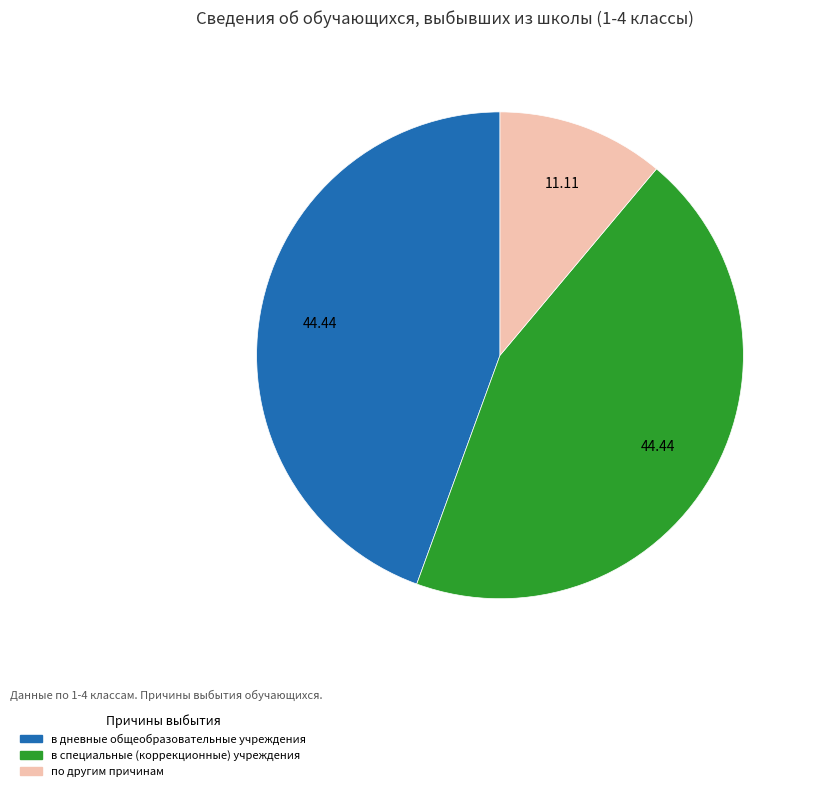

Is there any slice that represents more than half of the pie?

No